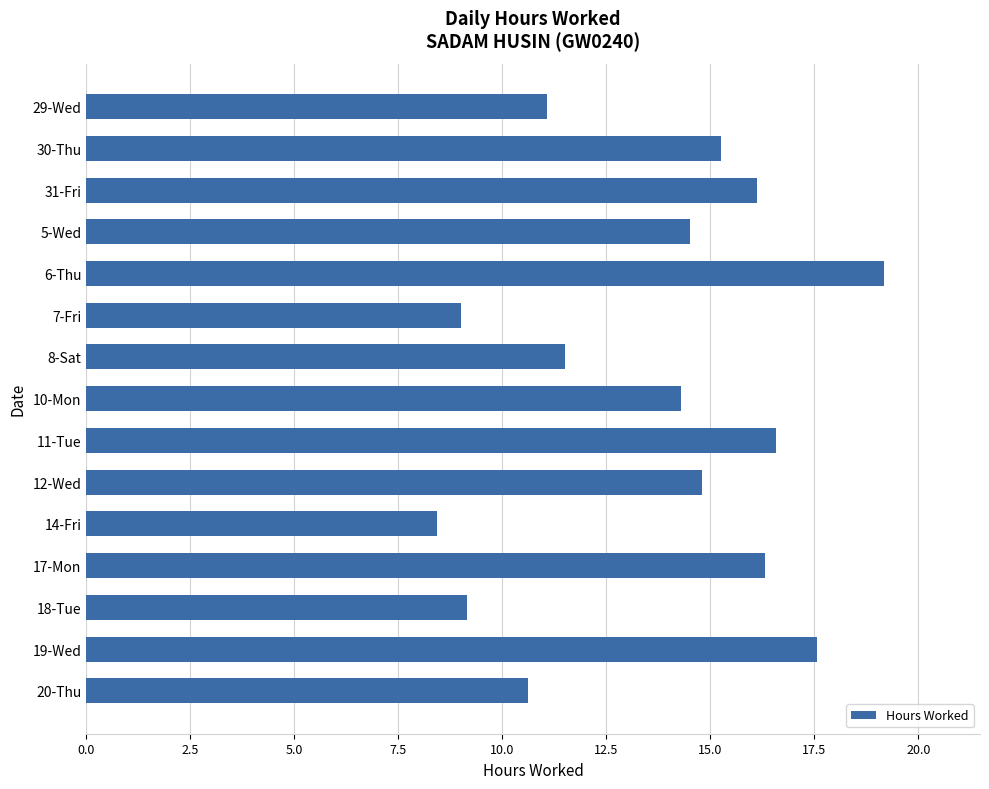

At which category does the chart reach its minimum across all series?

14-Fri